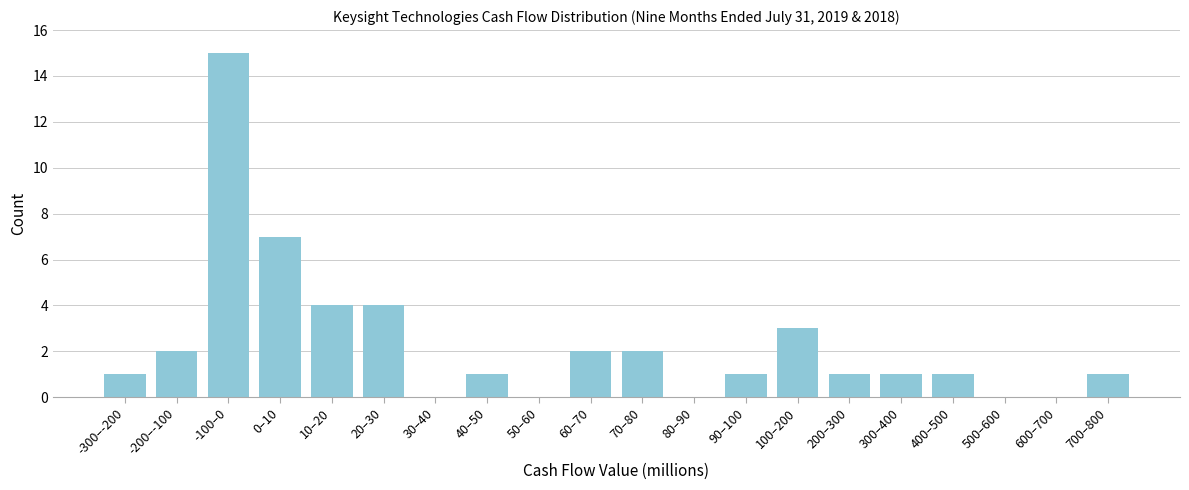

Reading right to left, what are all the values shown in this chart?

700–800=1	600–700=0	500–600=0	400–500=1	300–400=1	200–300=1	100–200=3	90–100=1	80–90=0	70–80=2	60–70=2	50–60=0	40–50=1	30–40=0	20–30=4	10–20=4	0–10=7	-100–0=15	-200–-100=2	-300–-200=1